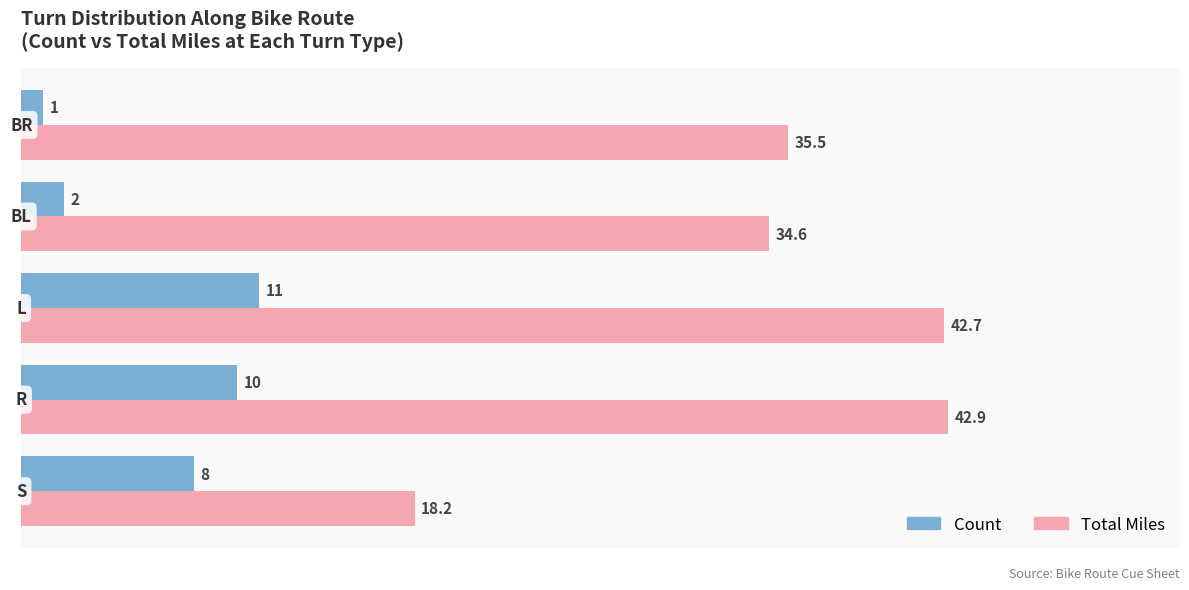

List the series in order of their peak value, lowest first.

Count, Total Miles